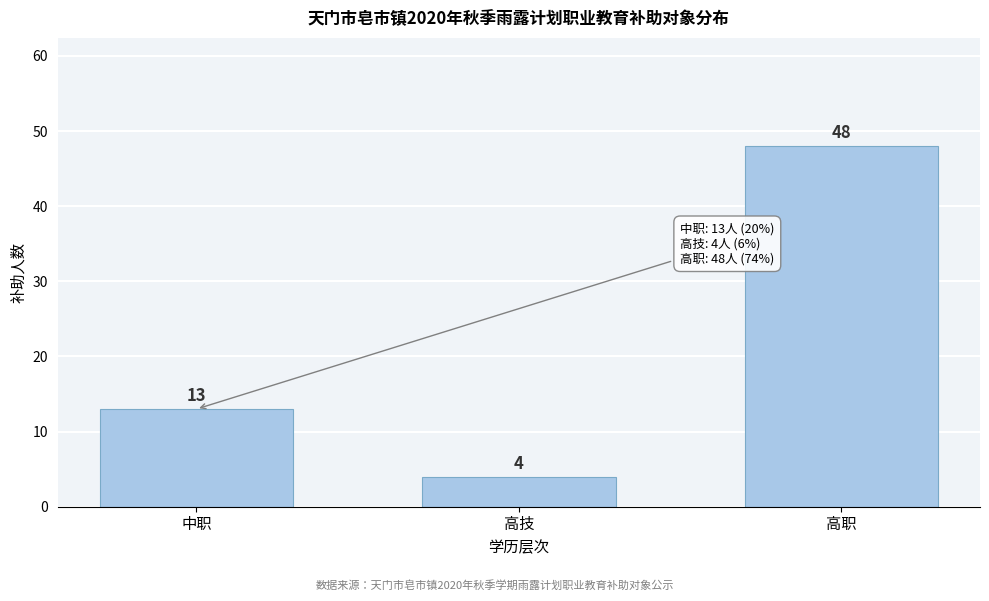

Reading left to right, list all the values displayed in this chart.

13	4	48